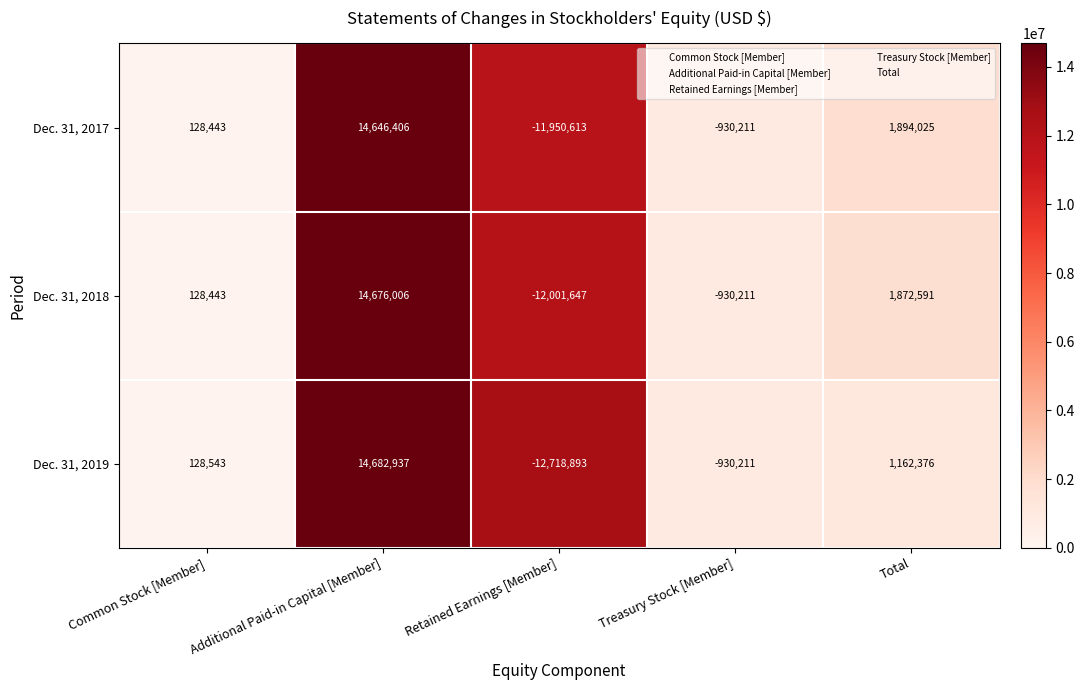

What is the sum of the Dec. 31, 2018 values at Total and Common Stock [Member]?

2001034